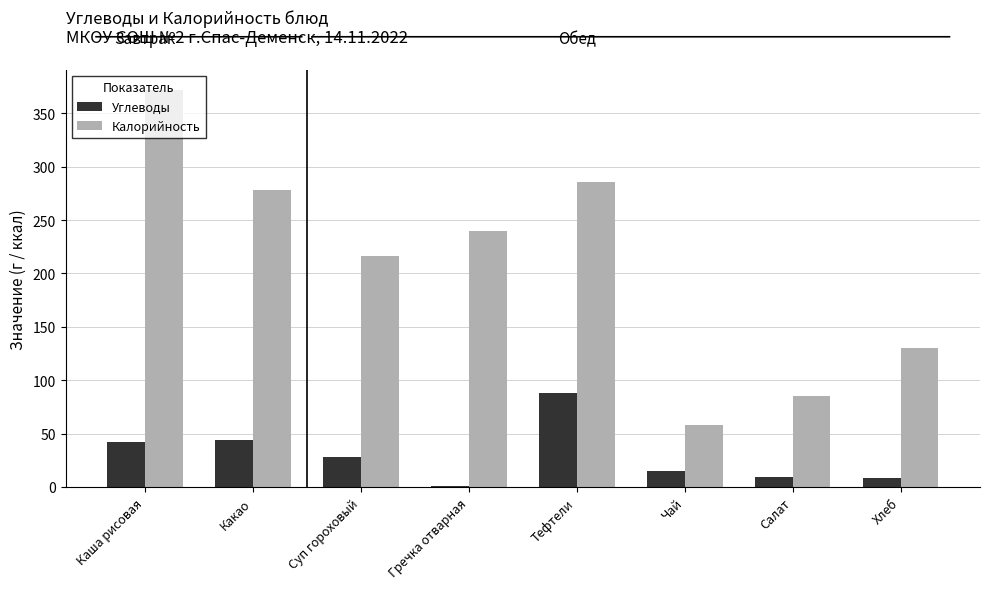

How many groups of bars are there?

8